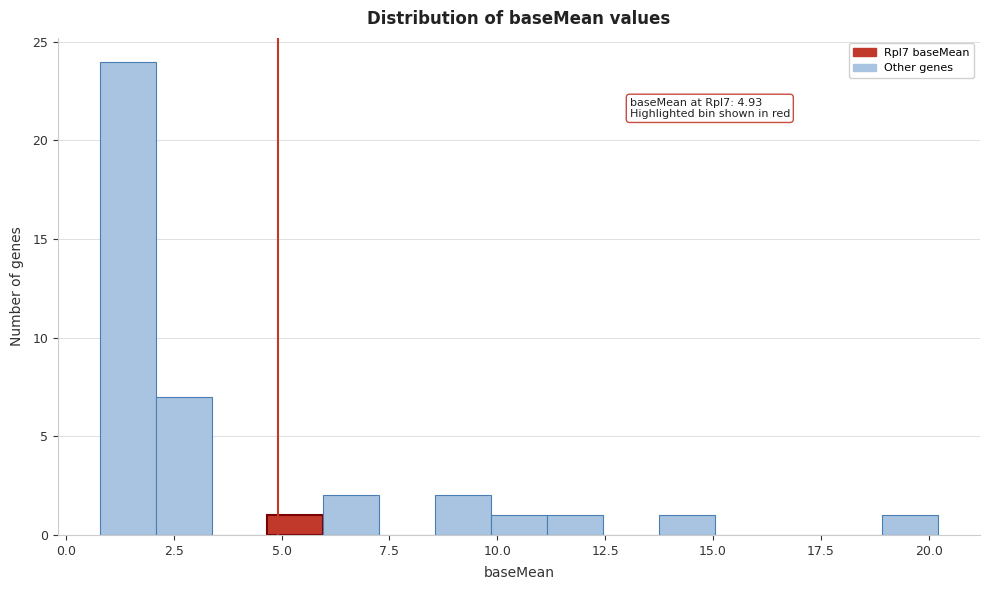

Read against the x-axis, roughly where is the centre of the tallest bar?

1.5